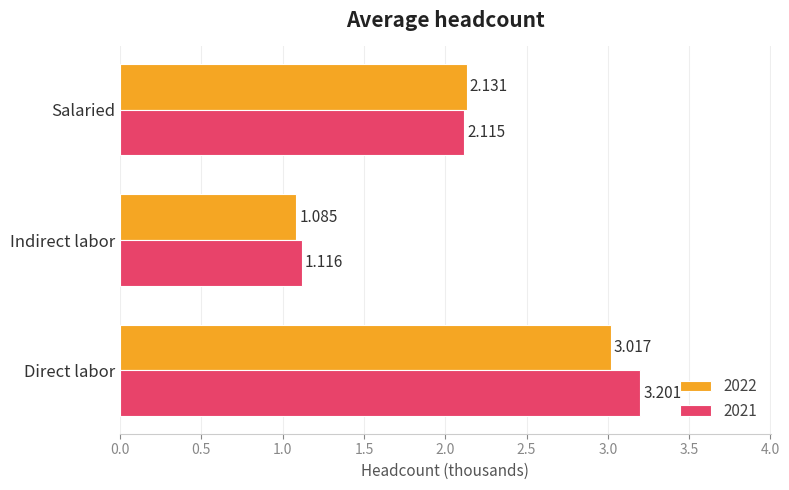

List the labels in order of 2022 value, smallest first.

Indirect labor, Salaried, Direct labor